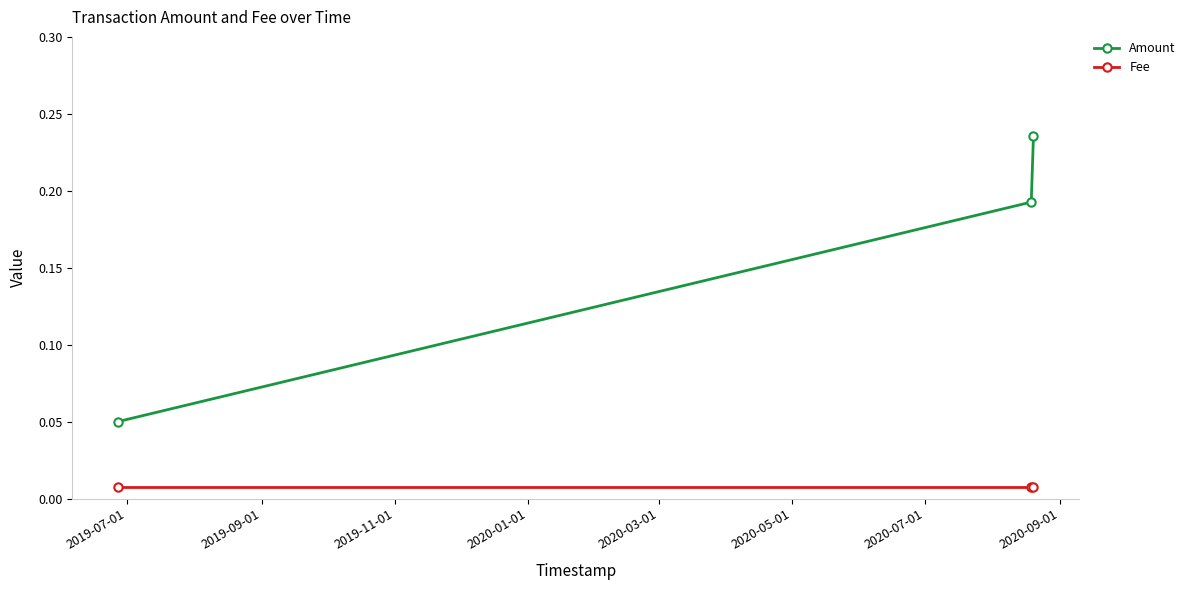

What are all the series names shown in the legend?

Amount, Fee